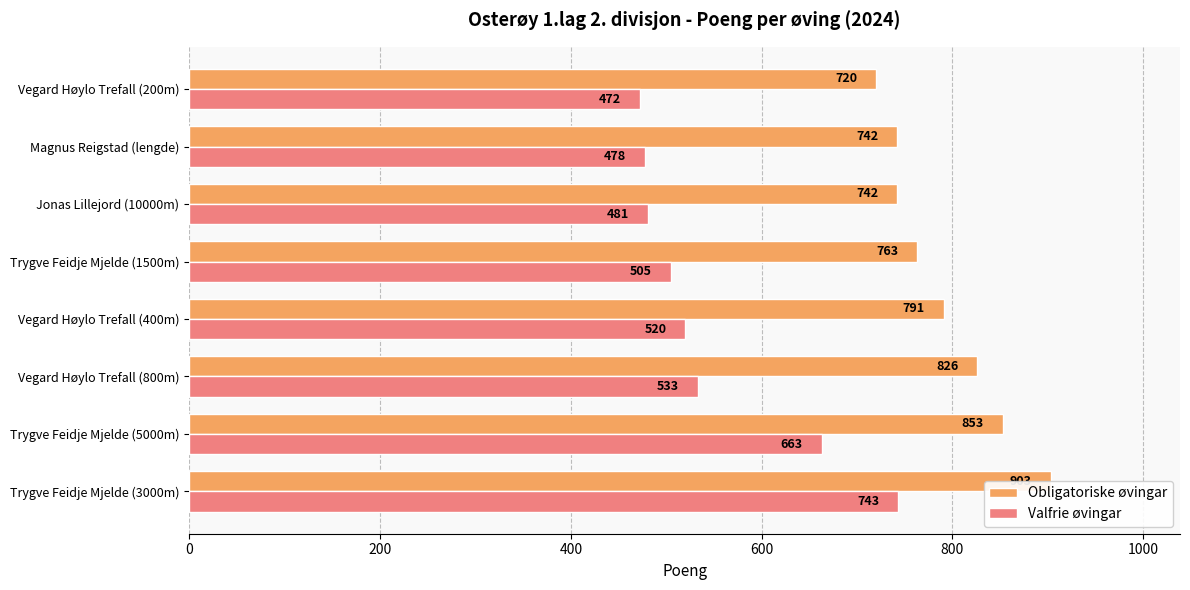

At how many categories does at least one series exceed 476?

8